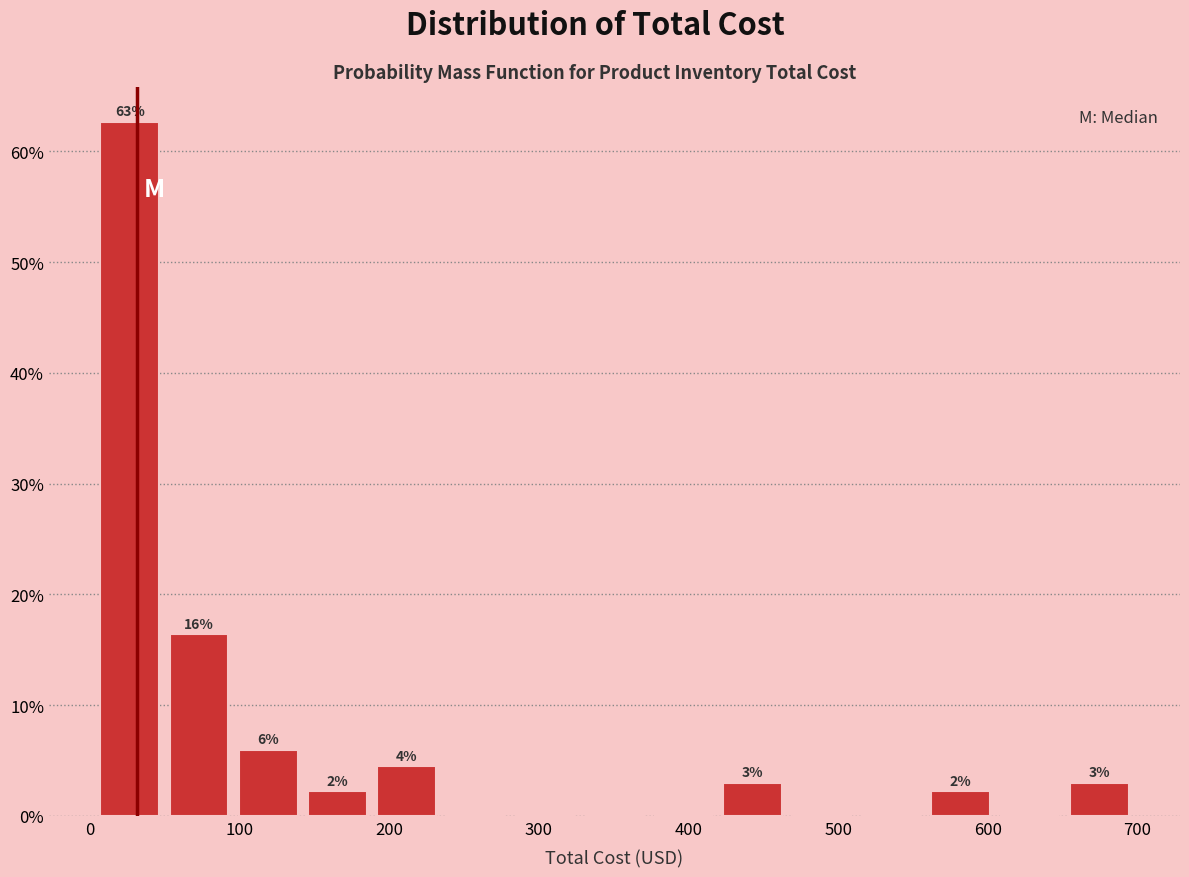

Which range on the x-axis has the tallest bar?

0 to 50